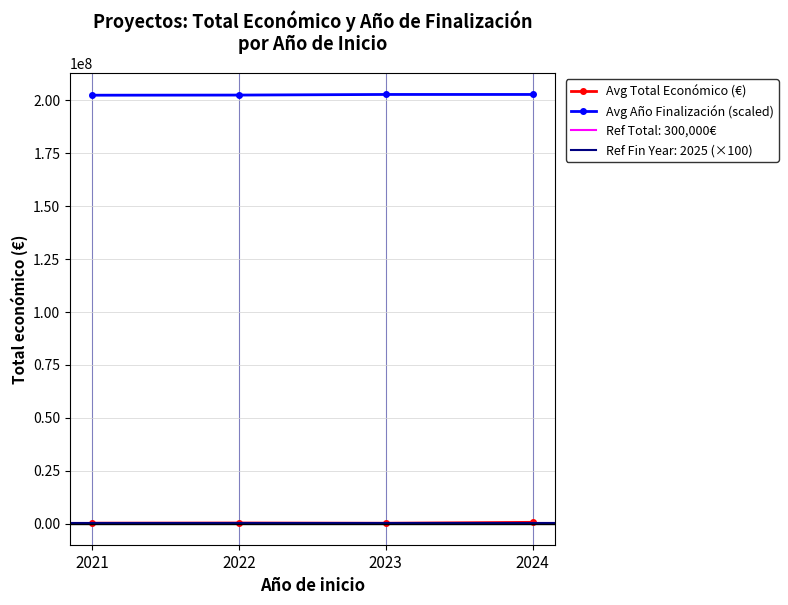

How many interior local valleys does the Avg Total Económico (€) series have?

1